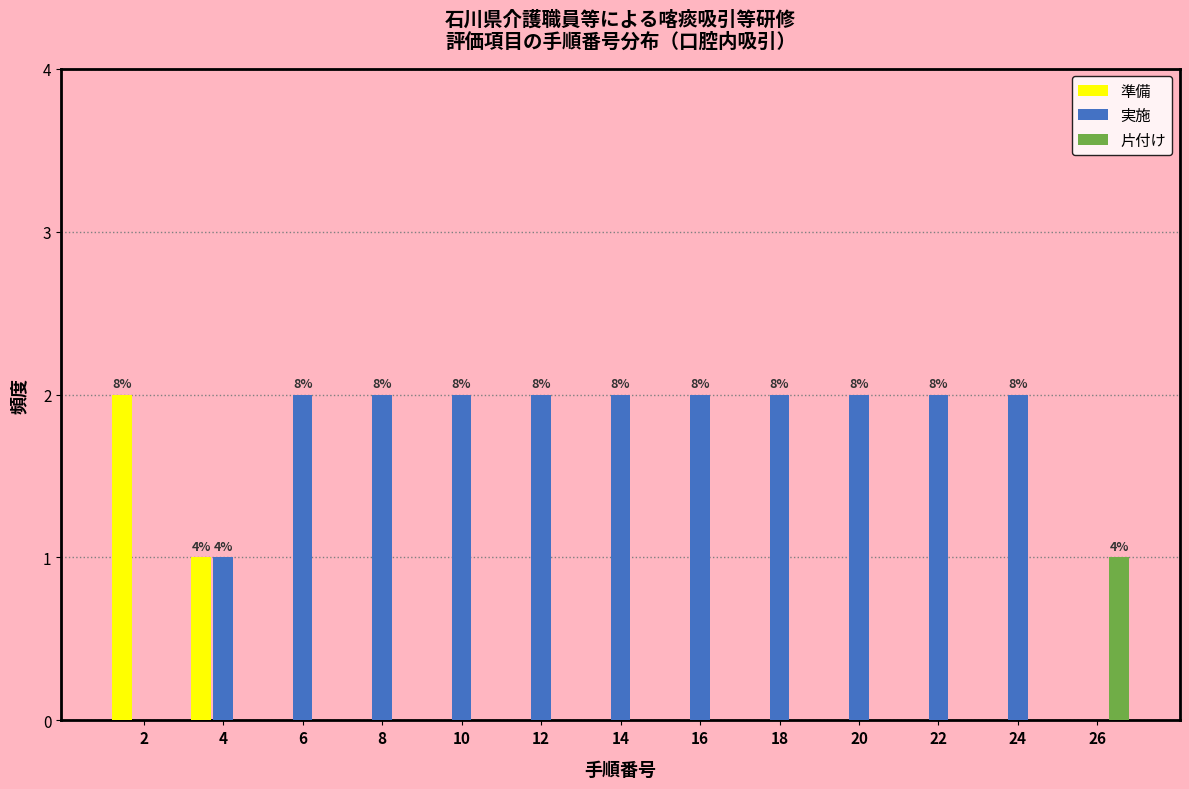

The value of 片付け at 24 is 0. True or false?

True